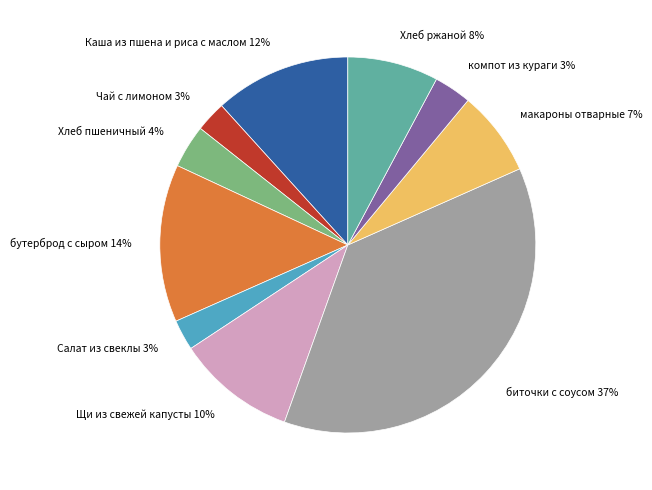

Which category has the biggest portion of the pie?

биточки с соусом